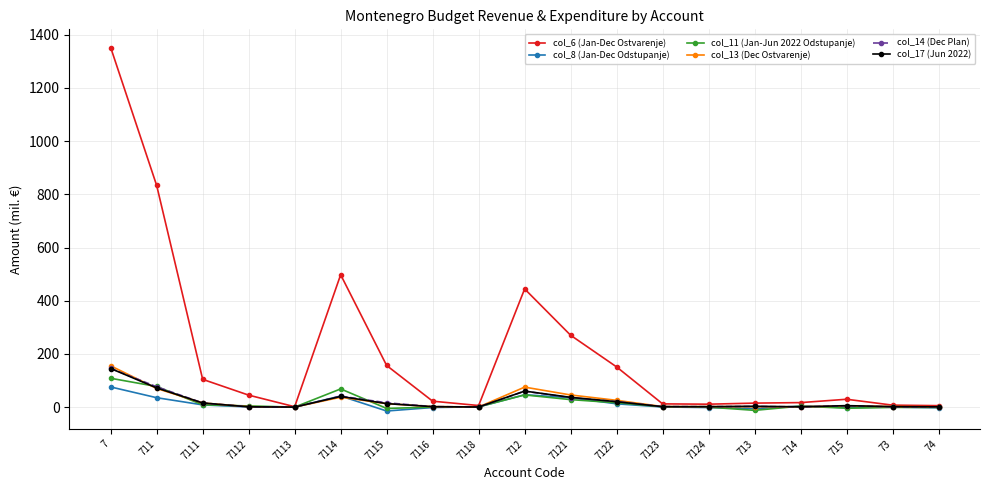

Which series has the largest total across all categories?

col_6 (Jan-Dec Ostvarenje)